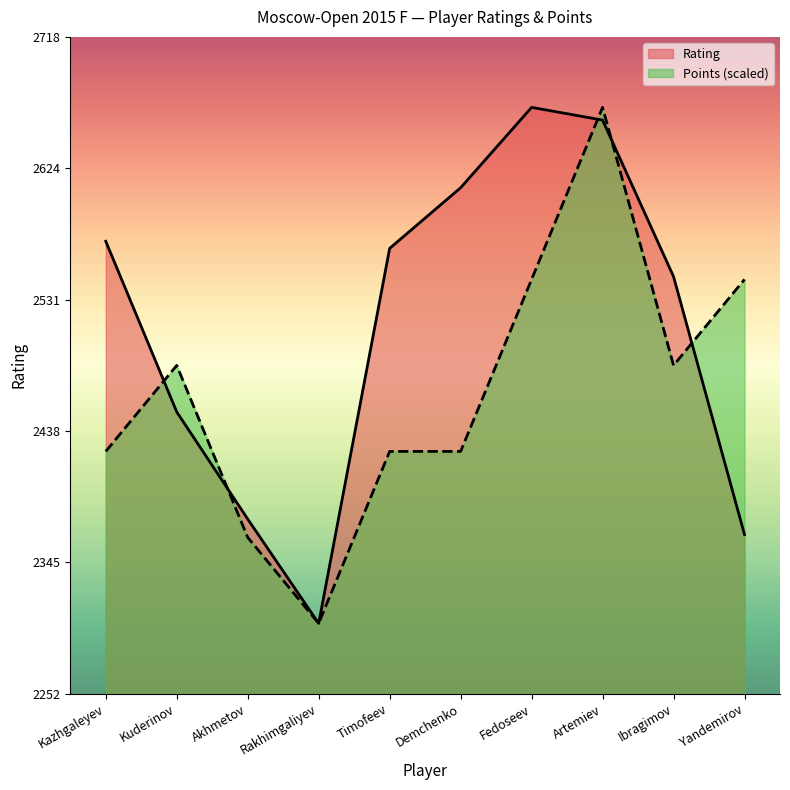

How many times do Rating and Points cross each other?

5